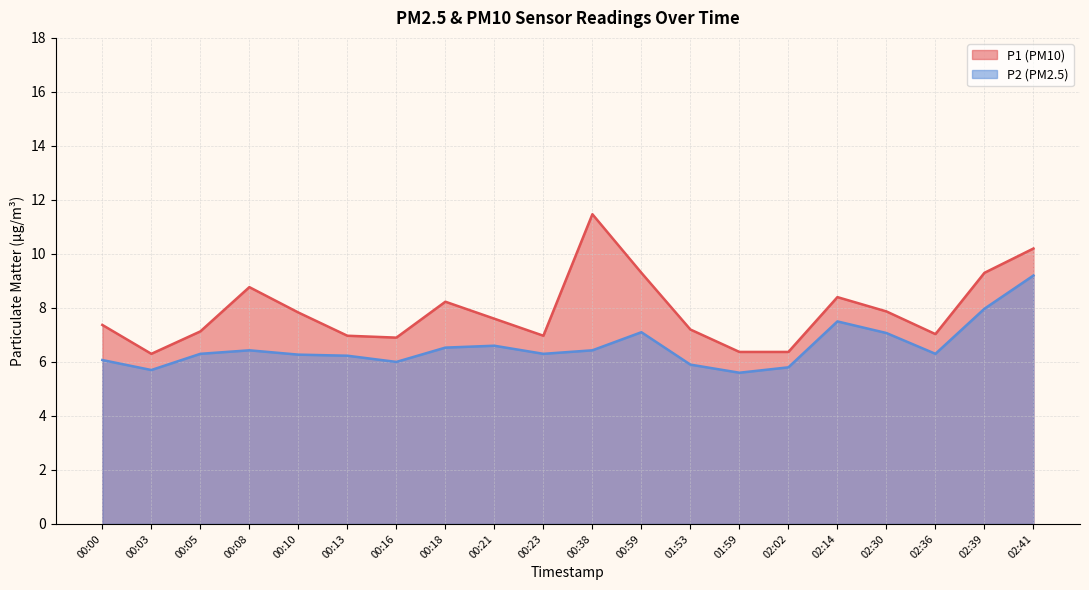

What position from the right is 02:30?

4